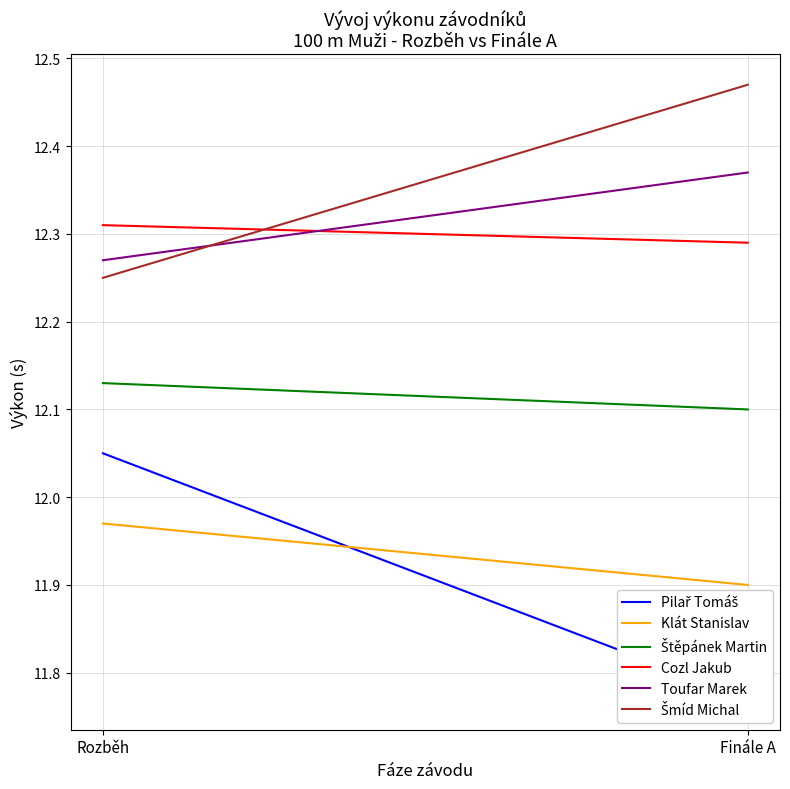

What is the total value across all series at Rozběh?

73.0